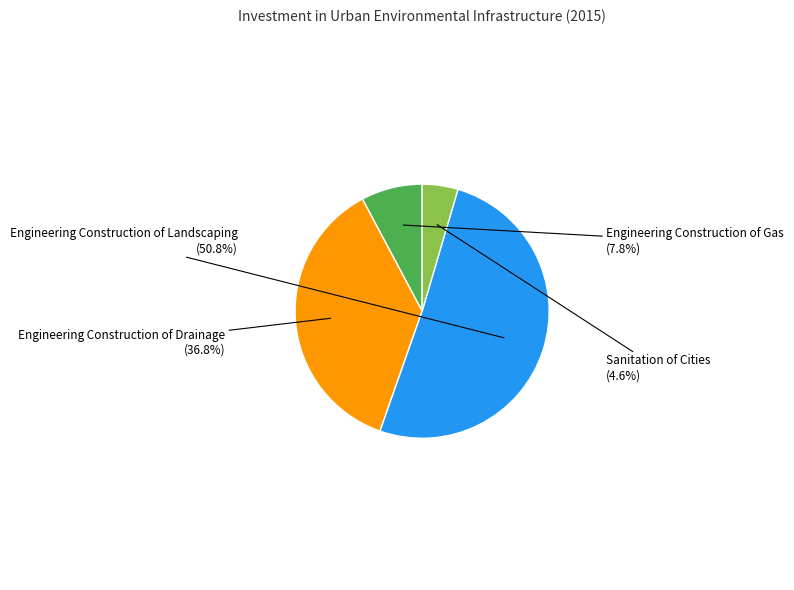

Count the number of slices in the pie.

4